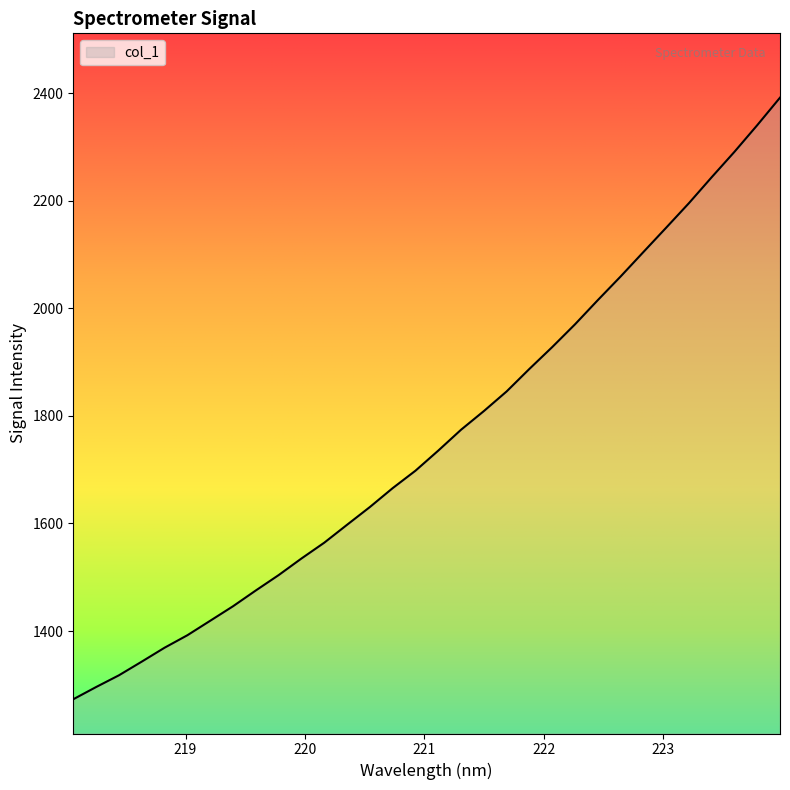

What is the difference between the maximum and minimum values?

1118.3